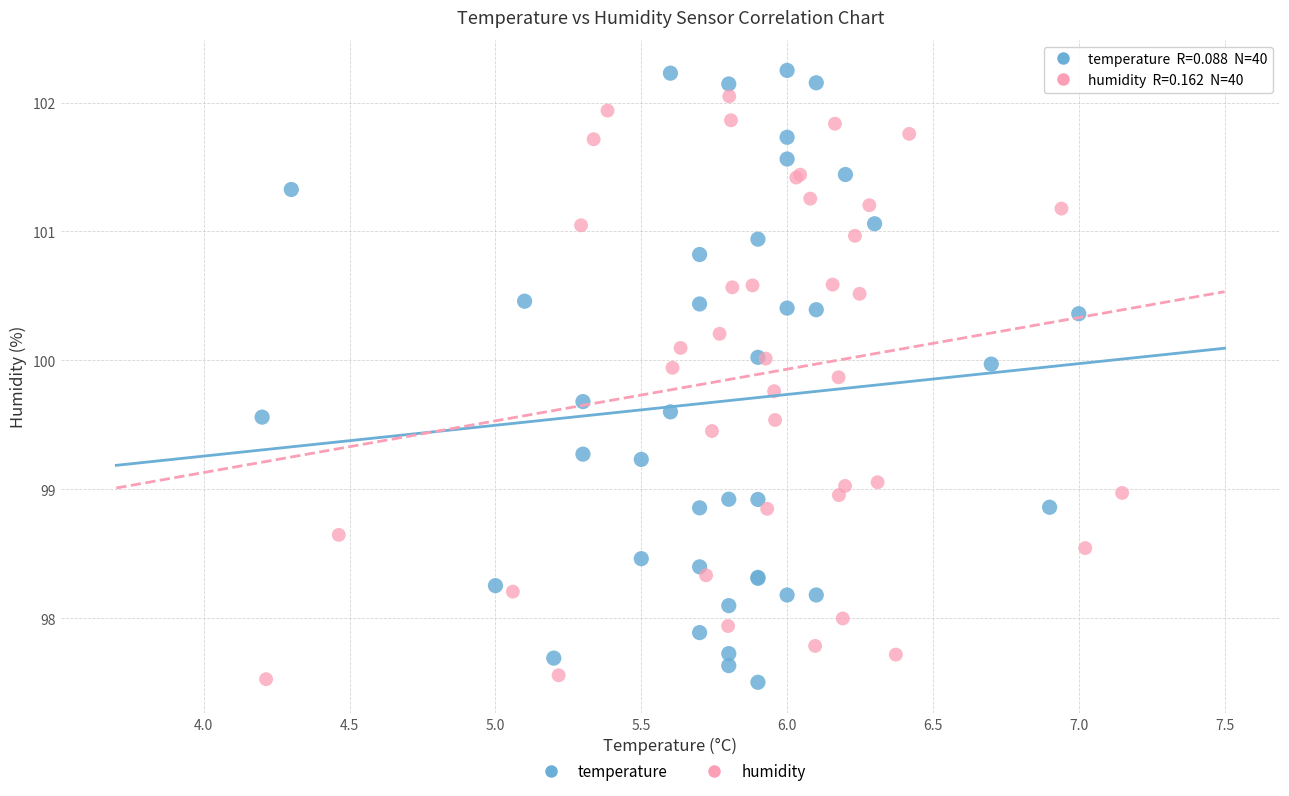

Which series has the largest Y range (max minus min)?

temperature